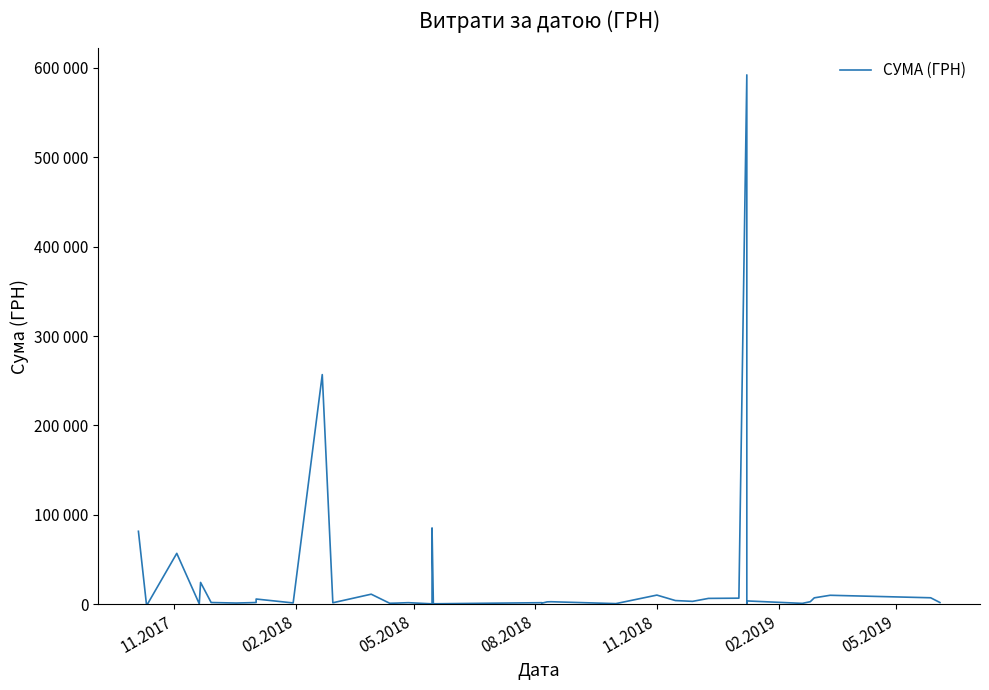

Reading left to right, extract all data points from this chart.

81659.8	844.0	574.9	56999.0	586.0	24481.1	2000.0	1419.2	1998.8	5757.0	5916.0	1540.9	256910.6	1728.0	11316.2	1162.7	1339.0	1830.0	518.2	85410.0	578.0	1812.0	1245.0	2736.5	2882.0	776.4	10312.5	4200.0	3300.0	6613.8	6863.2	592048.2	1242.8	3780.0	1051.9	2939.9	7235.5	10102.3	7314.0	2000.0